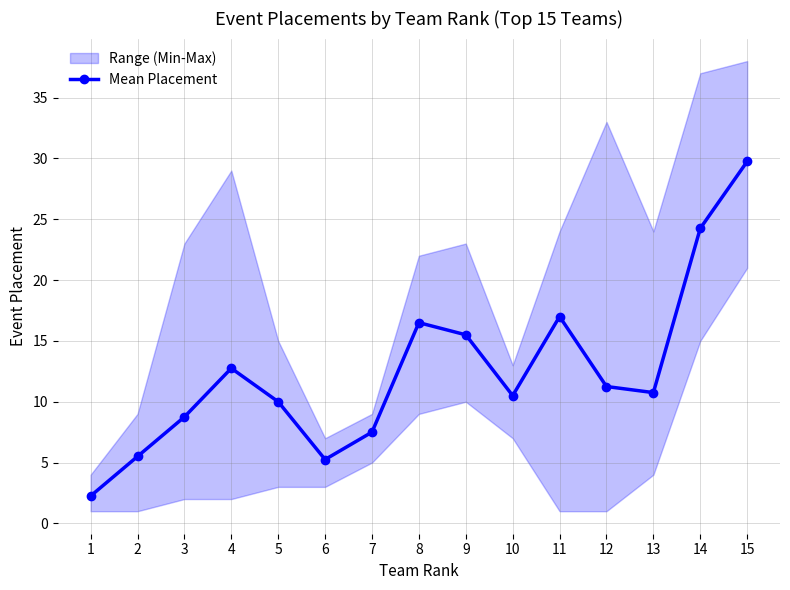

Approximately how many times larger is the value at 6 compared to 5?

0.5